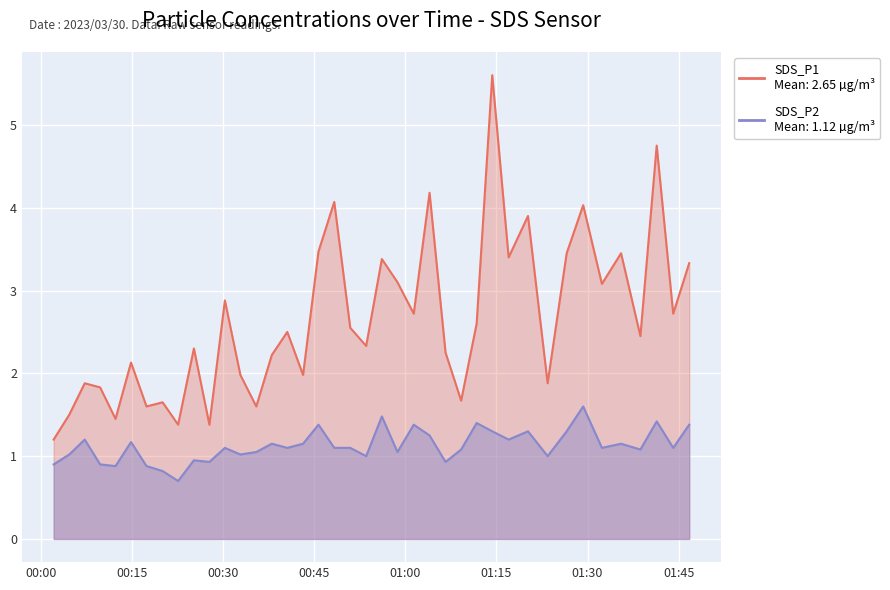

What is the maximum value shown in the chart?

5.6